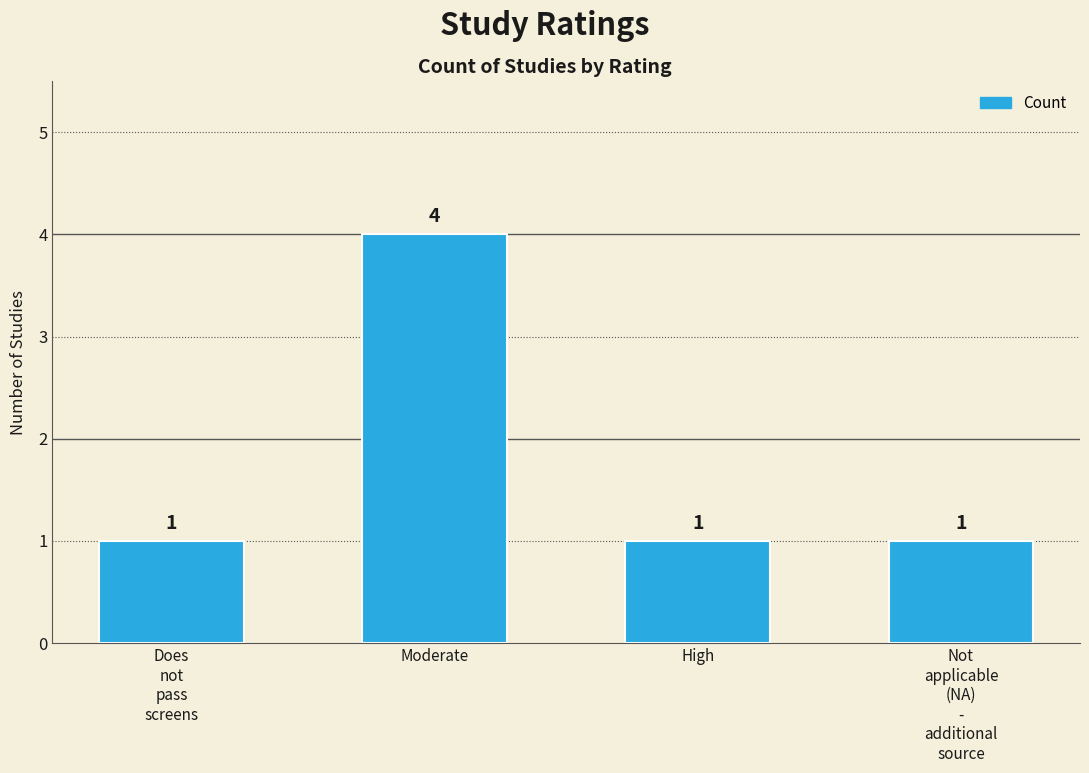

Reading right to left, list all the values displayed in this chart.

1	1	4	1